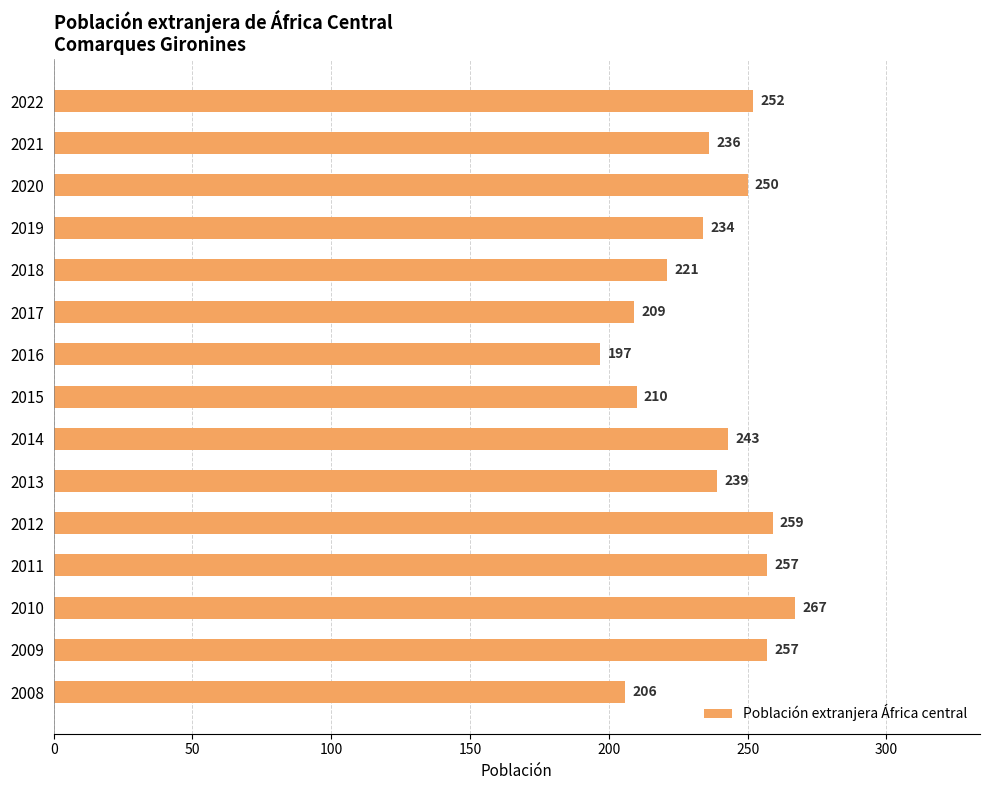

Where is the data nearest to the value 232?

2019